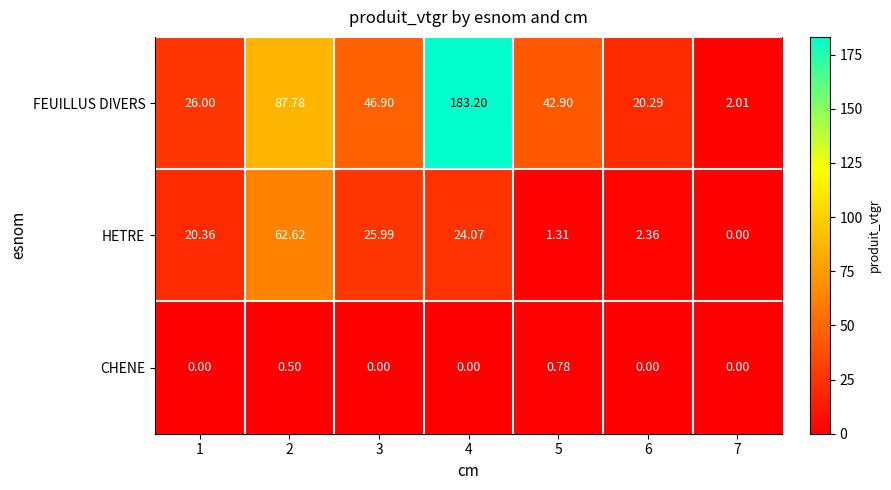

Which series changed the most between 5 and 7?

FEUILLUS DIVERS